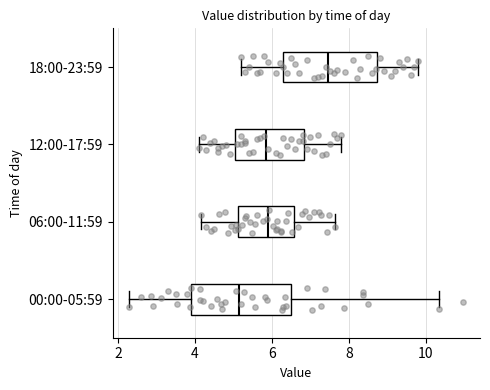

Reading bottom to top, transcribe this box plot: for each box, give where its median line is, the range the box spans, and where its two whiskers end, as read against the x-axis. The values are not printed on the chart, so give them approximately, as read against the axis.

00:00-05:59: median 5.2, box 3.8 to 6.6, whiskers 2.4 to 10.4
06:00-11:59: median 6.0, box 5.2 to 6.6, whiskers 4.2 to 7.6
12:00-17:59: median 5.8, box 5.0 to 6.8, whiskers 4.2 to 7.8
18:00-23:59: median 7.4, box 6.2 to 8.8, whiskers 5.2 to 9.8